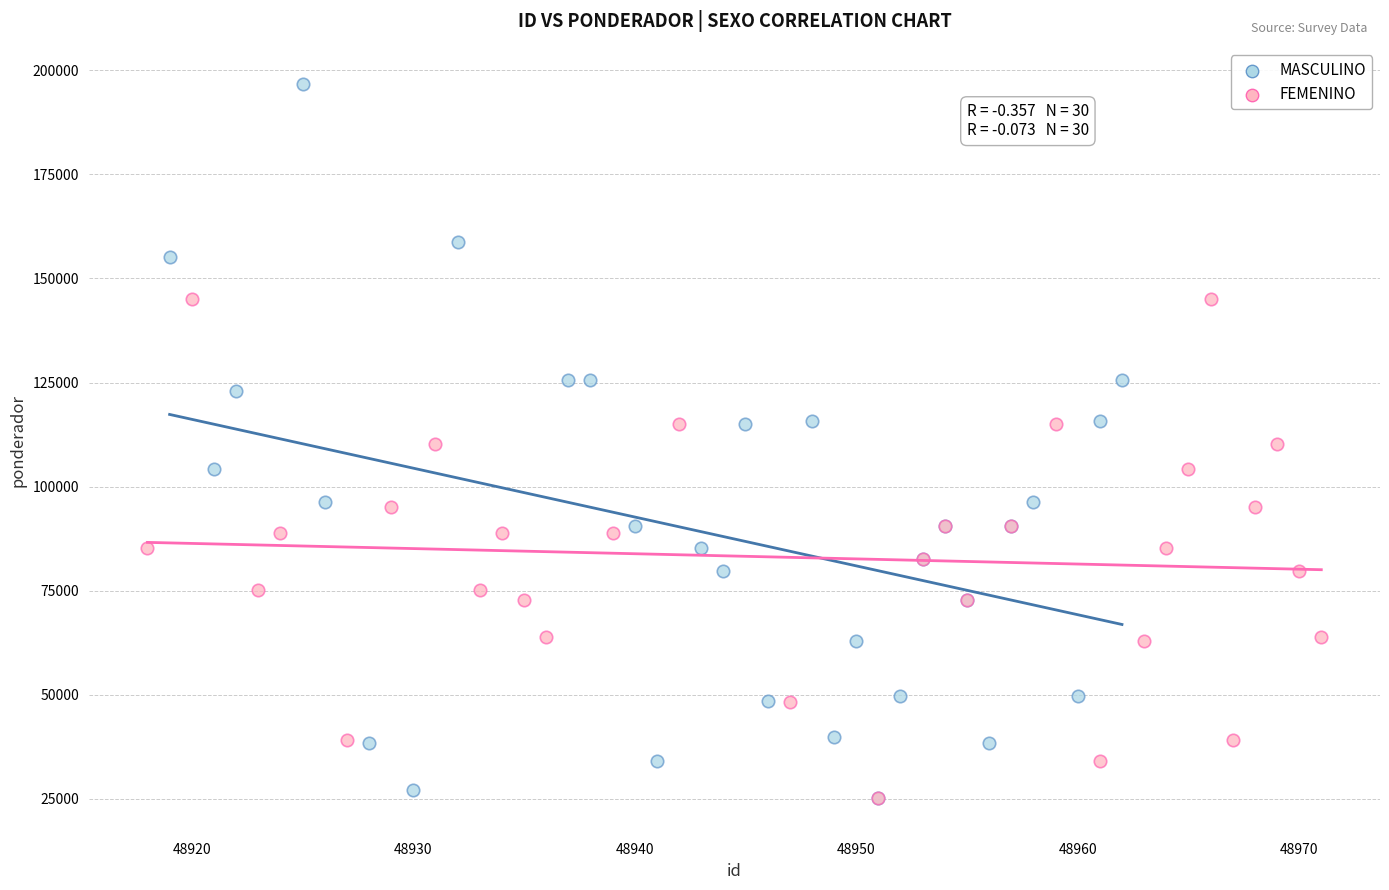

What are all the series names shown in the legend?

MASCULINO, FEMENINO